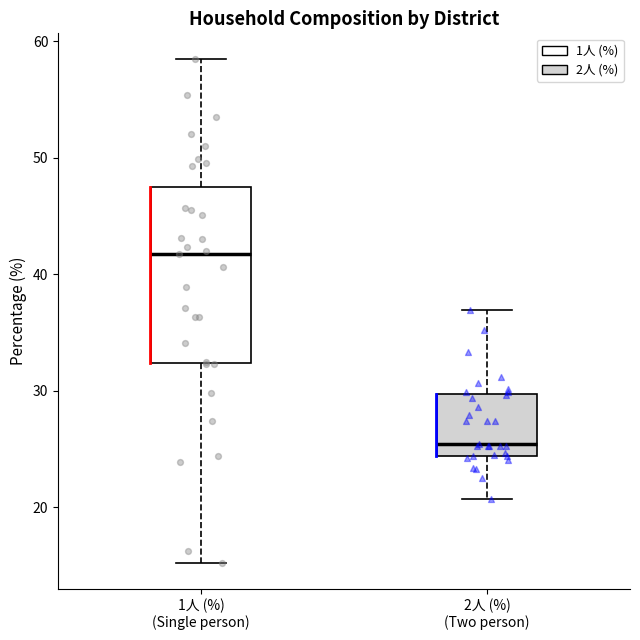

Which box is the tallest, from its lower edge to its upper edge?

1人 (%) (Single person)